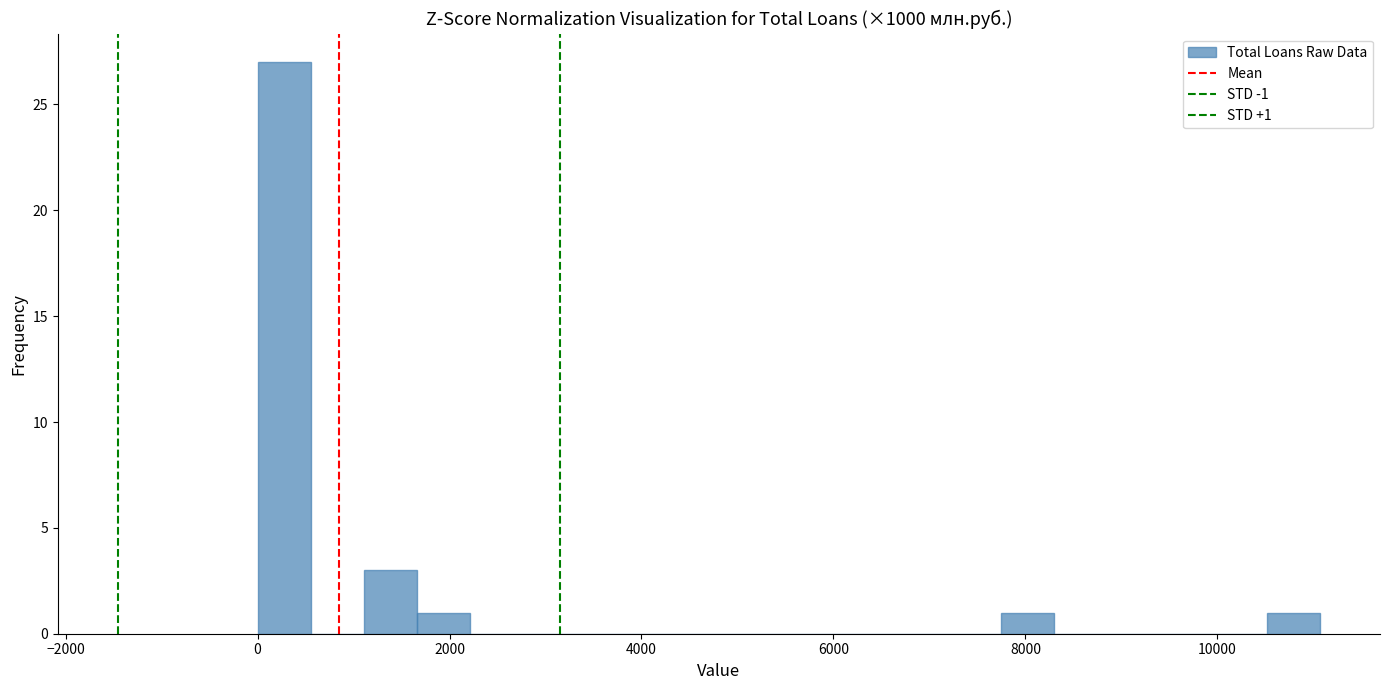

Around what value on the x-axis is the tallest bar? Give the approximate position of its centre, as read against the axis.

200